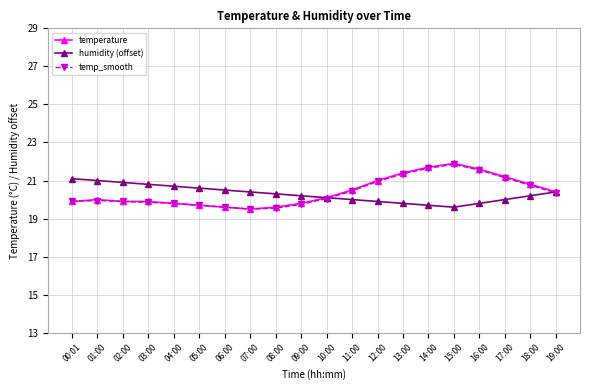

How many lines are shown in the chart?

3